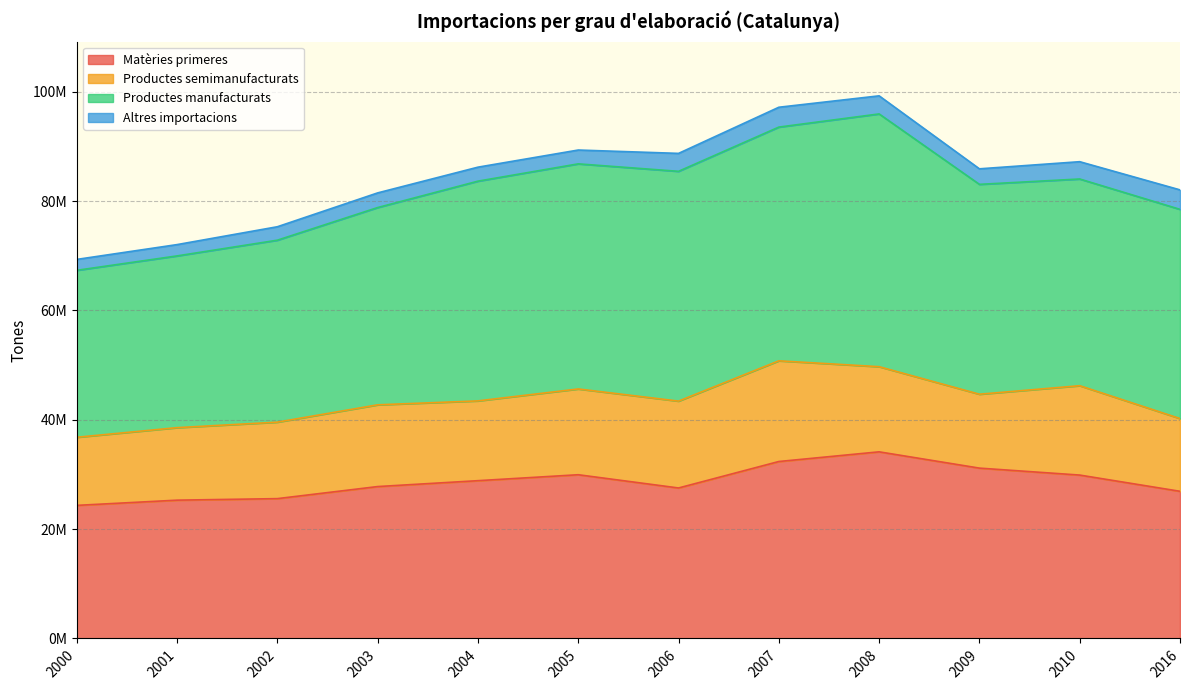

Where is Productes manufacturats nearest to the value 38386409?

2009